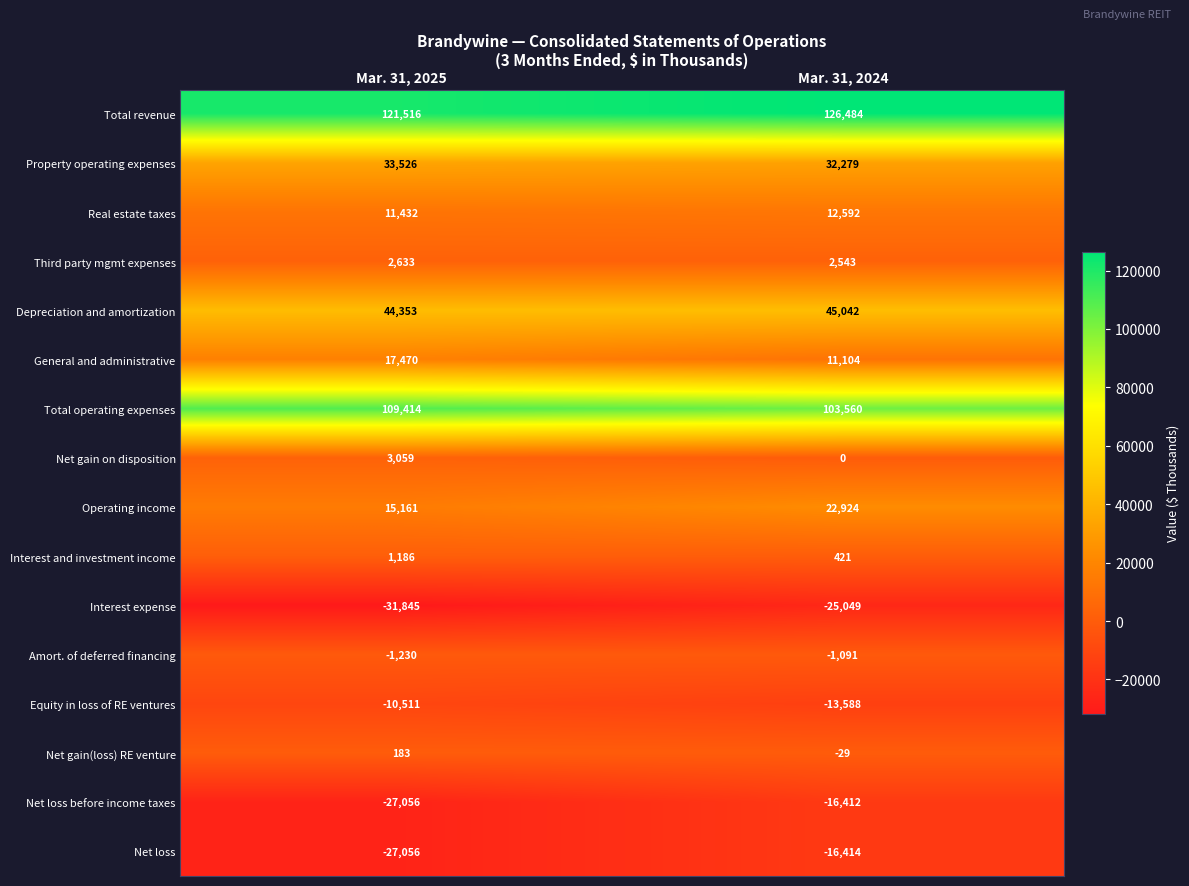

What is the difference between the Amort. of deferred financing values at Mar. 31, 2025 and Mar. 31, 2024?

139